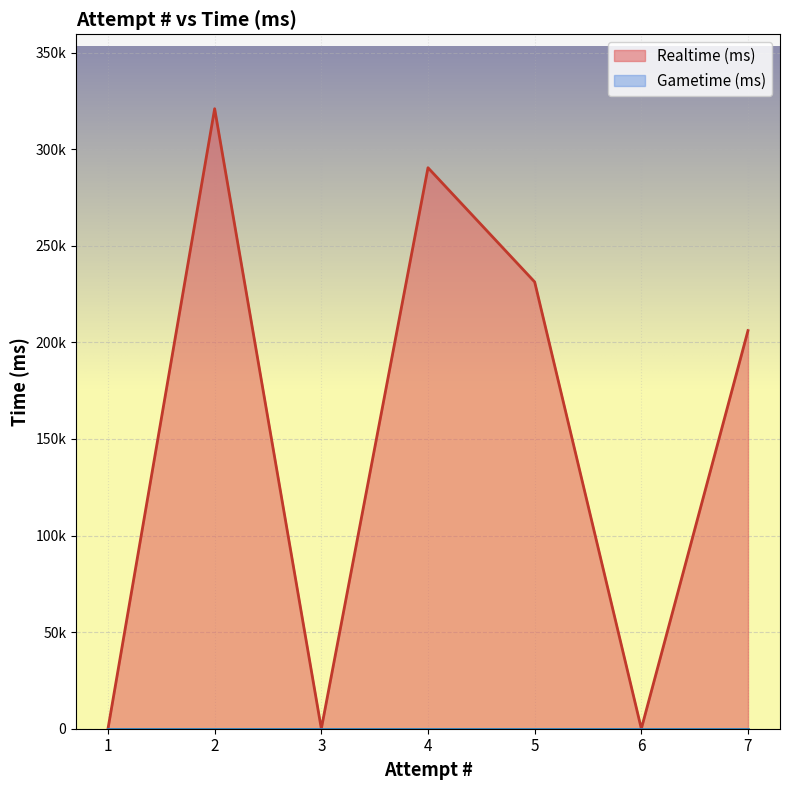

Which has a higher value, 7 or 2?

2